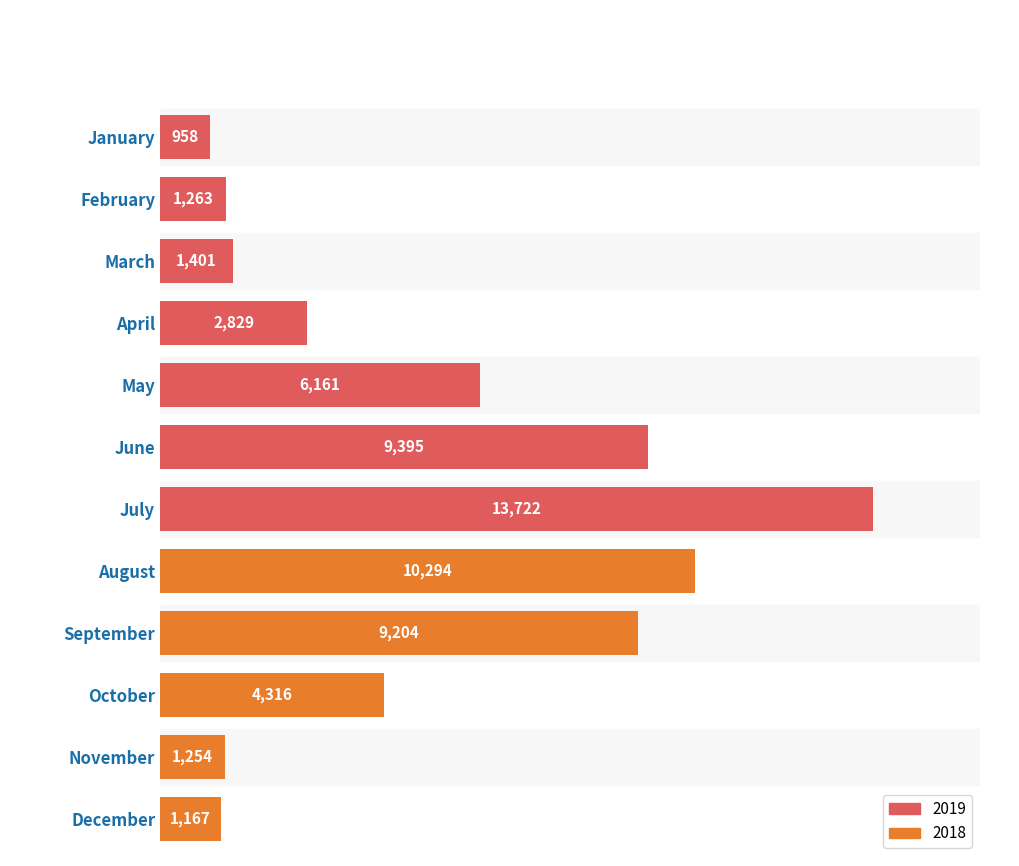

List the labels in order of value, largest first.

July, August, June, September, May, October, April, March, February, November, December, January